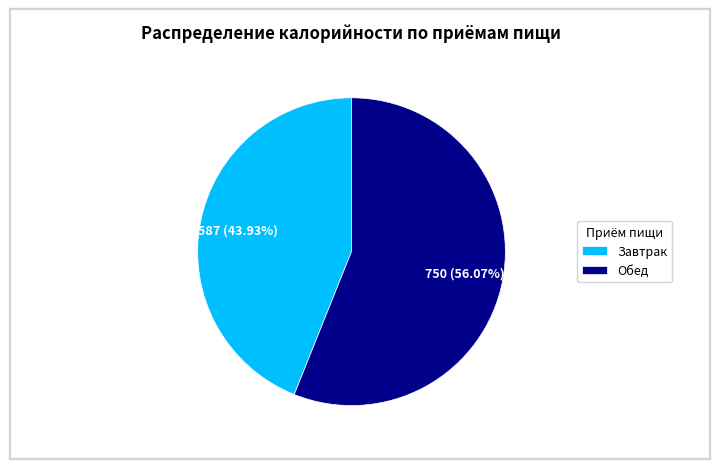

Rank the categories by value from lowest to highest.

Завтрак, Обед